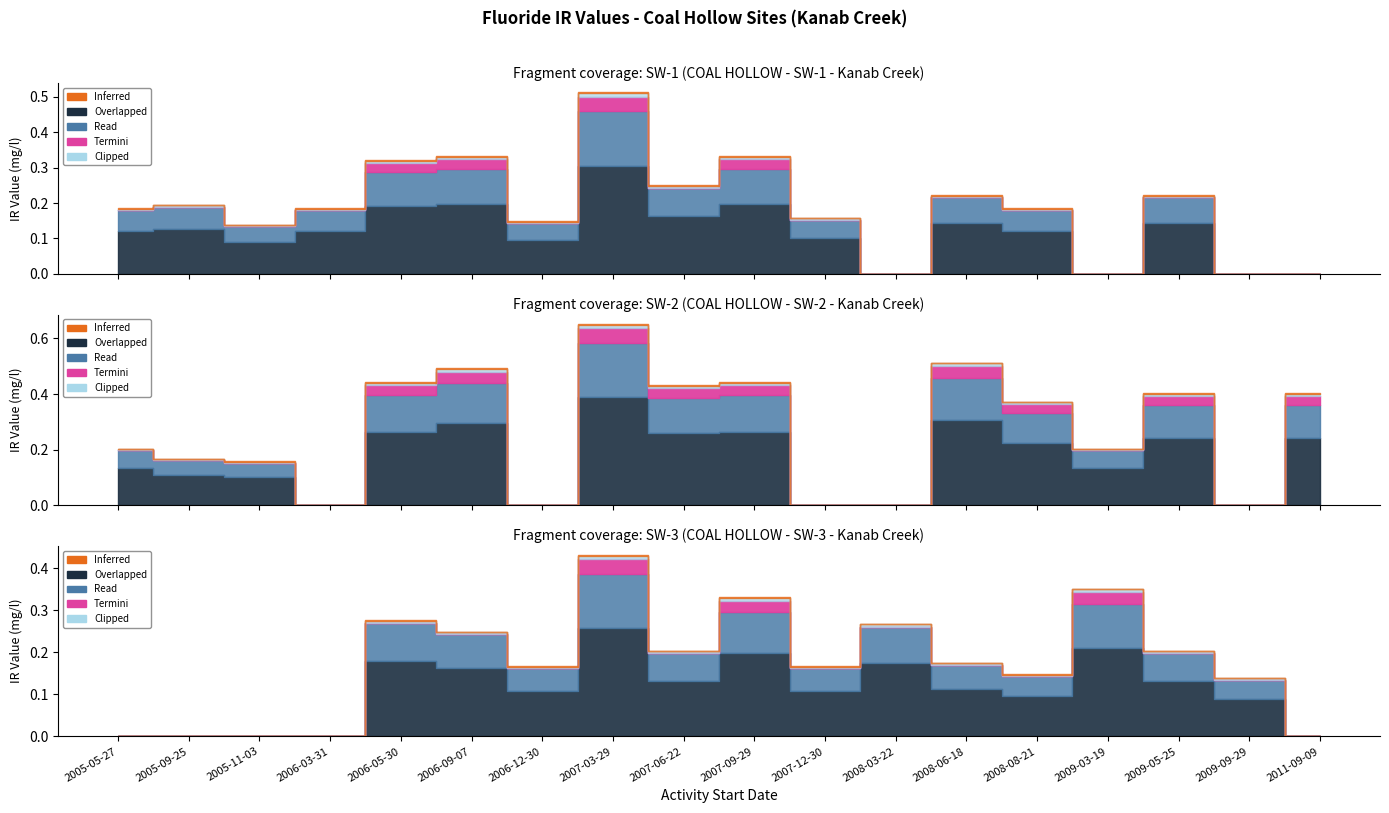

At 2009-09-29, list the series in order from smallest to largest.

COAL HOLLOW - SW-1 - Kanab Creek, COAL HOLLOW - SW-2 - Kanab Creek, COAL HOLLOW - SW-3 - Kanab Creek